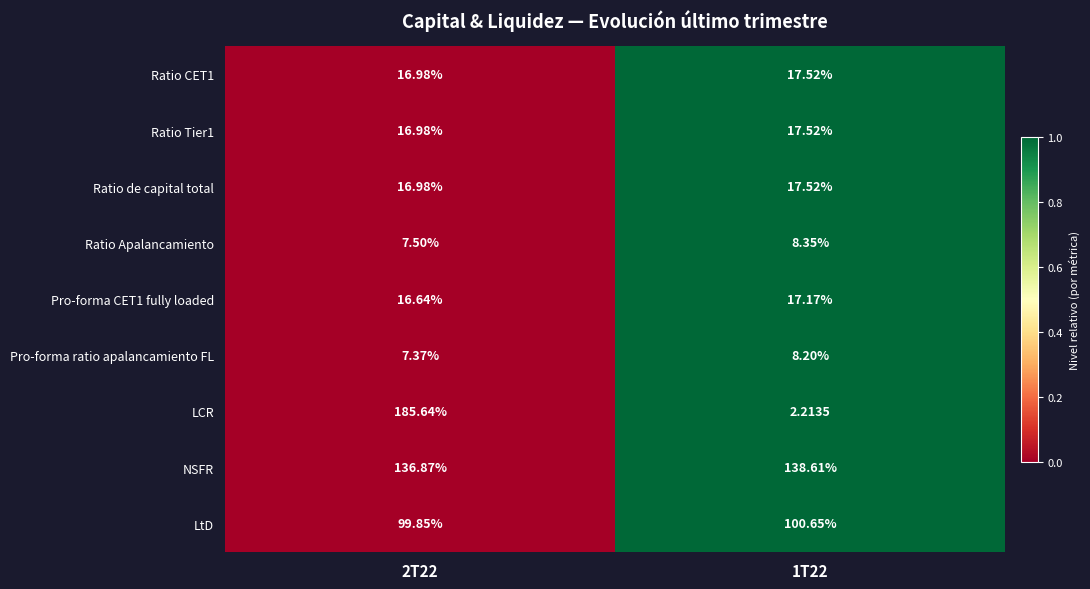

What is the total value across all series at 1T22?

327.8